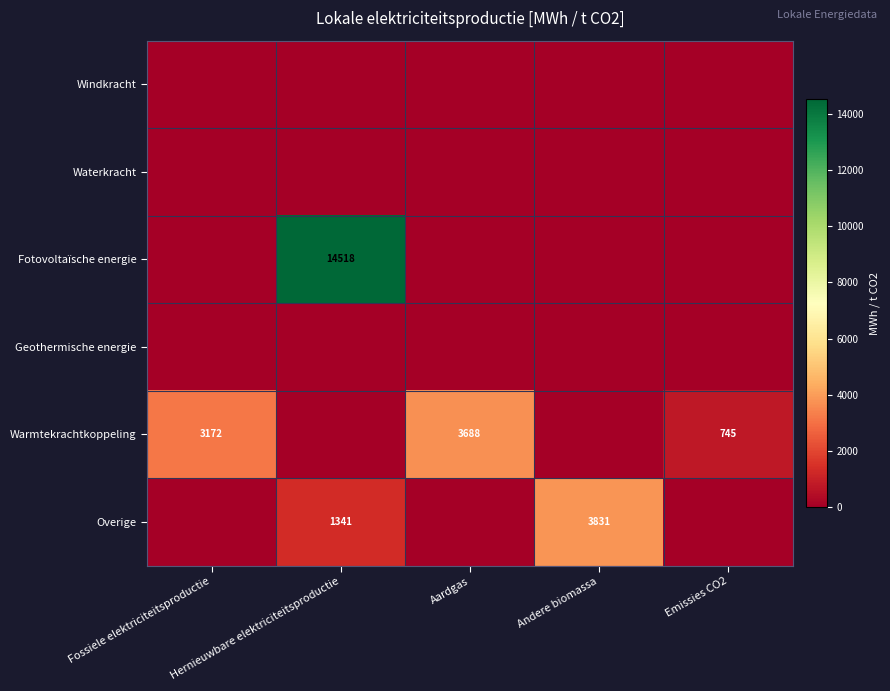

At which category does the chart reach its peak across all series?

Hernieuwbare elektriciteitsproductie